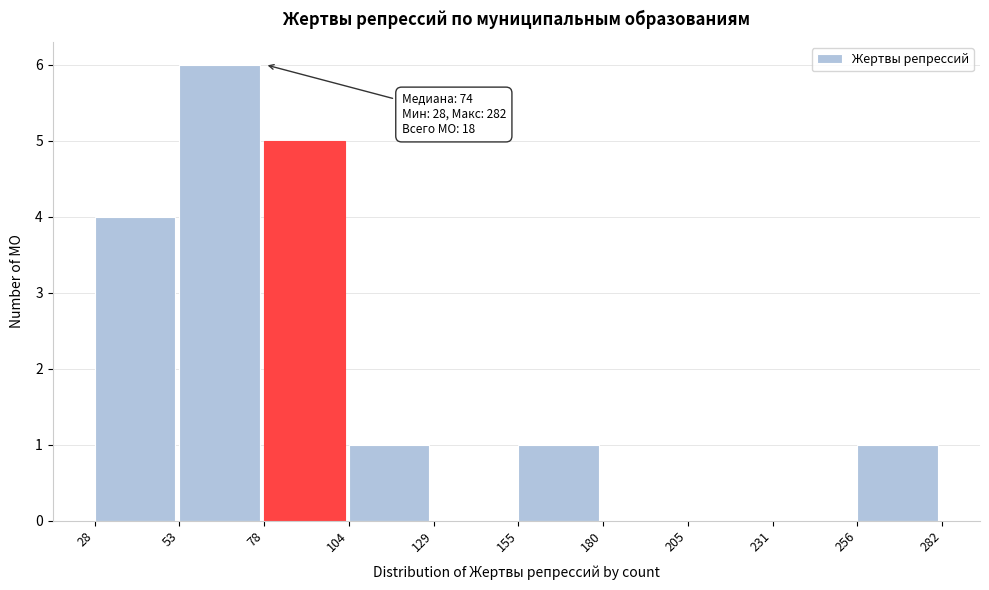

Over which range of the x-axis is the bar tallest?

53 to 78